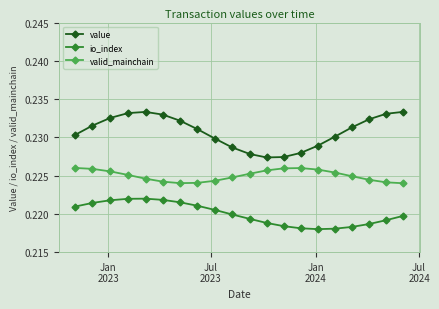

Does the chart display data point markers on the line(s)?

Yes